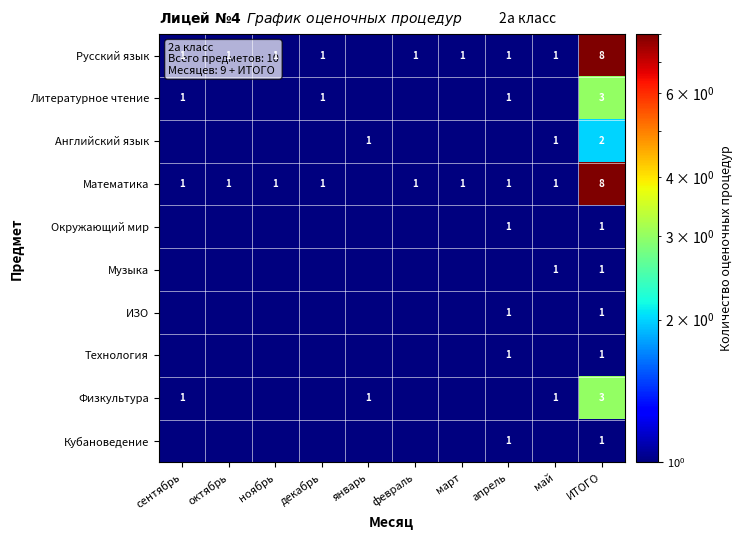

Between май and ноябрь, which is larger?

май